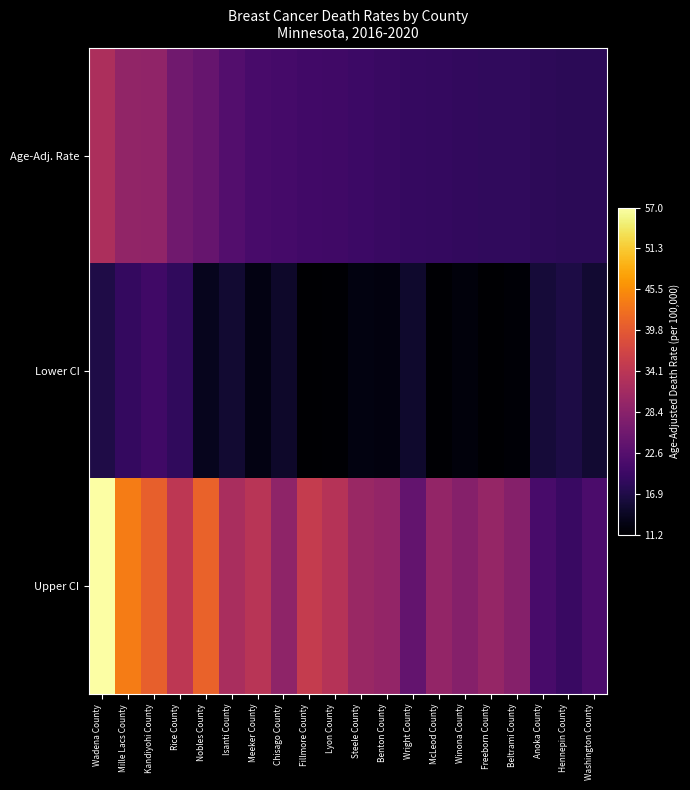

Rank the series by their maximum value, from highest to lowest.

Upper CI, Age-Adj. Rate, Lower CI